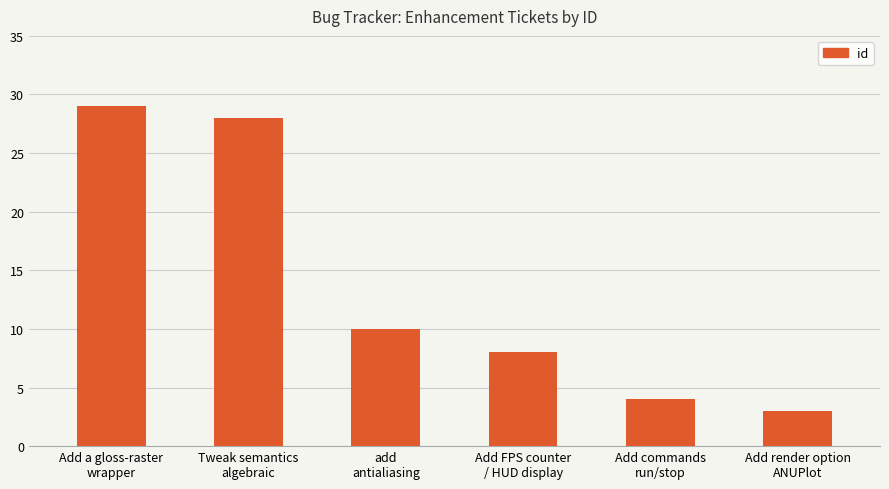

What is the label of the 5th bar from the left?

Add commands
run/stop